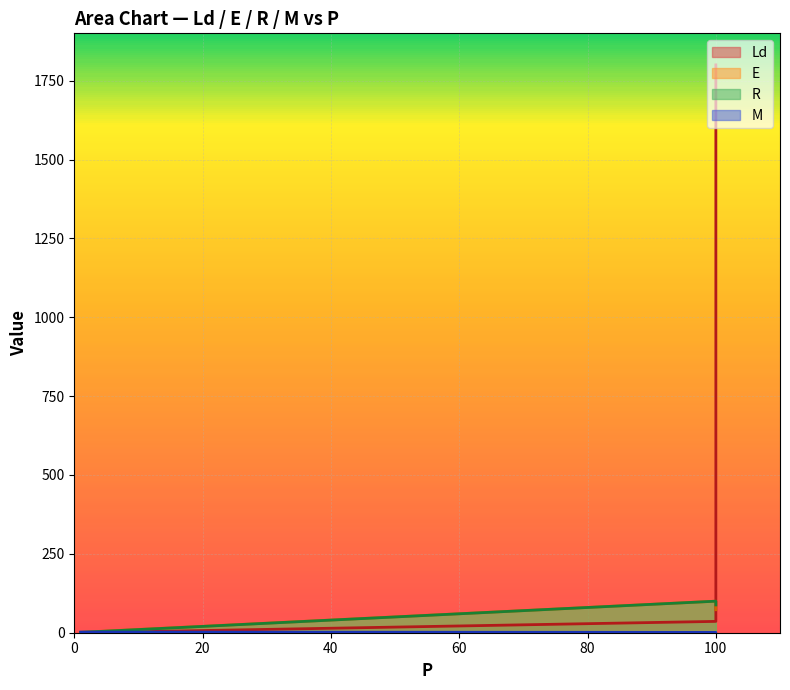

What is the highest value of the R series?

100.0